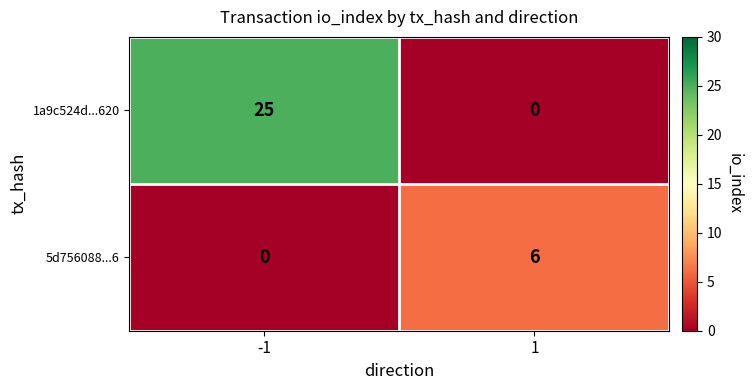

Which series has the widest spread of values?

1a9c524d...620